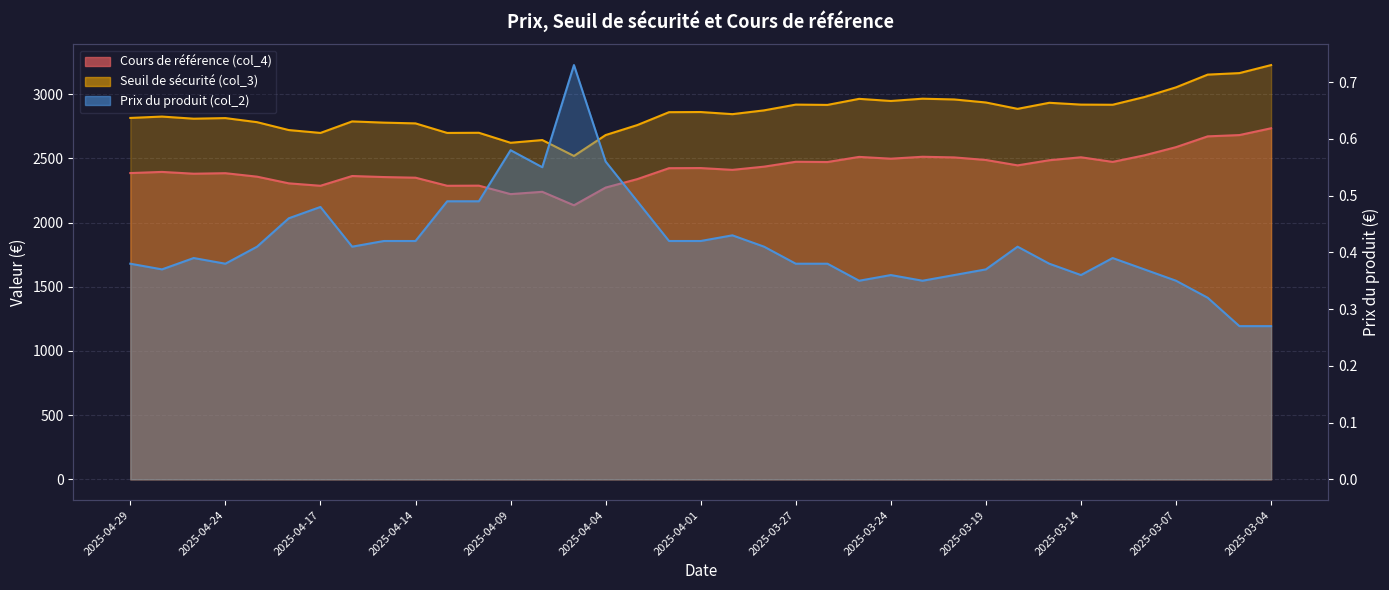

What is the highest value of the Seuil de sécurité (col_3) series?

3227.3